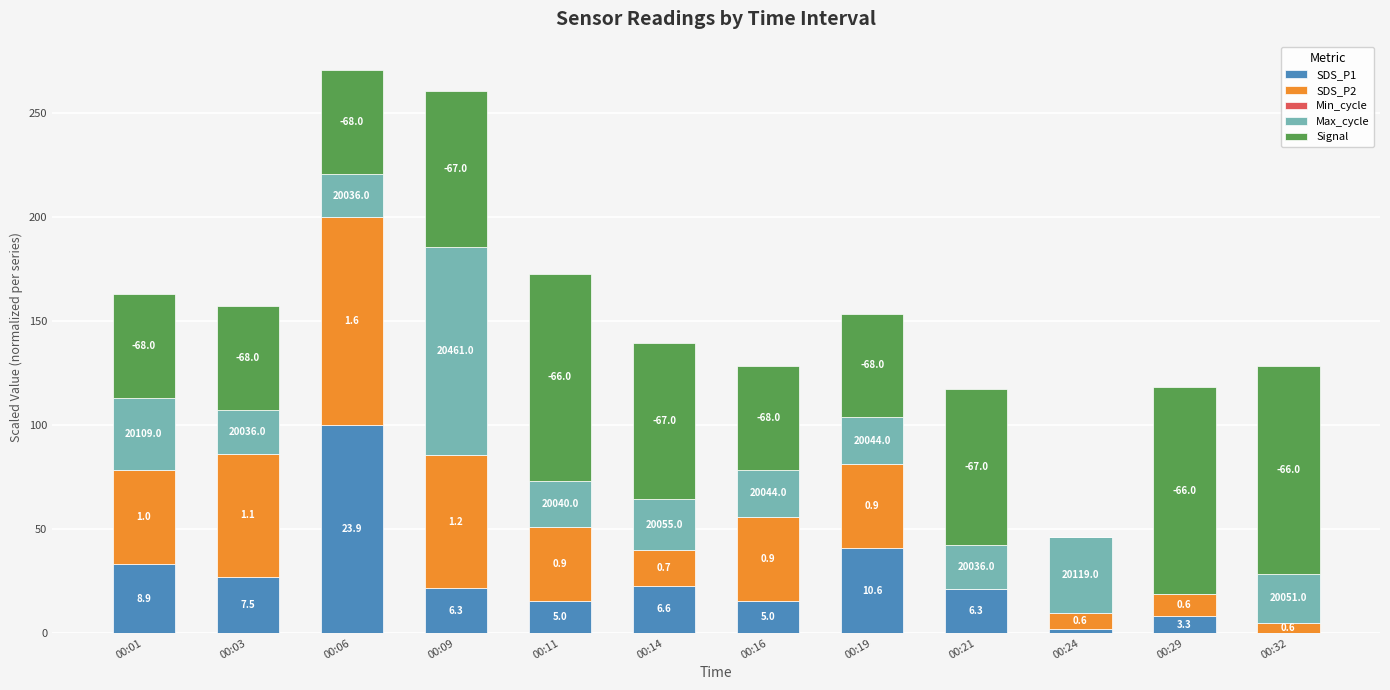

What is the sum of the SDS_P2 values at 00:03 and 00:19?

100.0